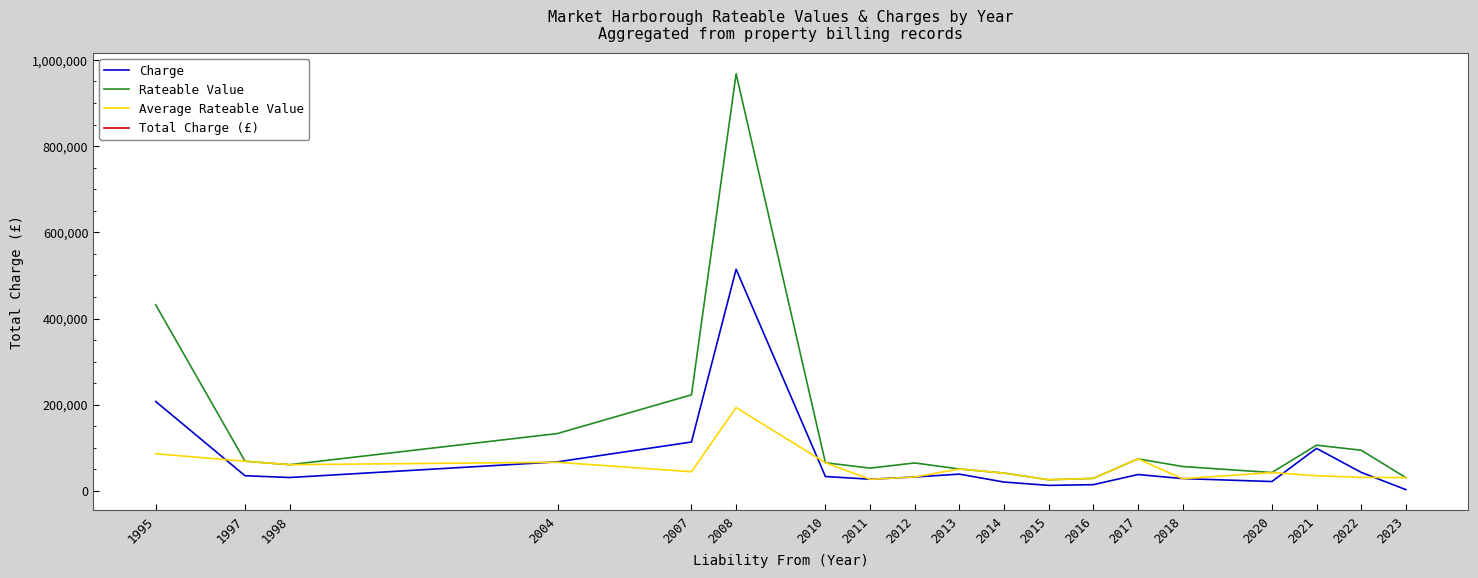

Read the Average Rateable Value value at 2004.

66625.0